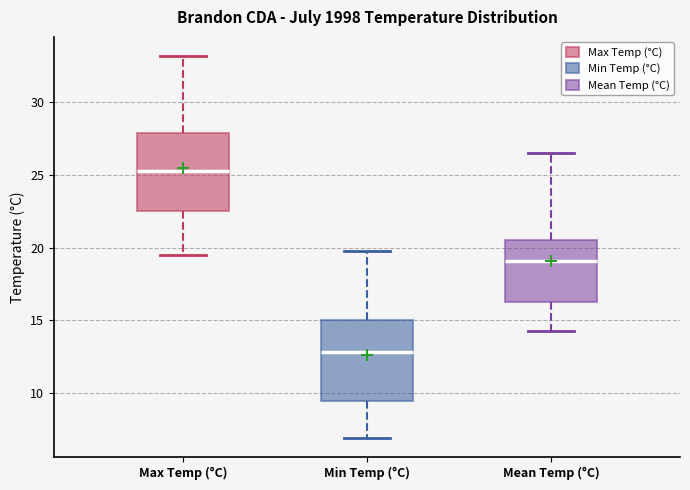

Reading left to right, read every box against the y-axis: the position of its median line, the range the box covers, and the ends of its whiskers. The values are not printed on the chart, so give them approximately, as read against the axis.

Max Temp (°C): median 25.5, box 22.5 to 28.0, whiskers 19.5 to 33.0
Min Temp (°C): median 13.0, box 9.5 to 15.0, whiskers 7.0 to 20.0
Mean Temp (°C): median 19.0, box 16.5 to 20.5, whiskers 14.5 to 26.5